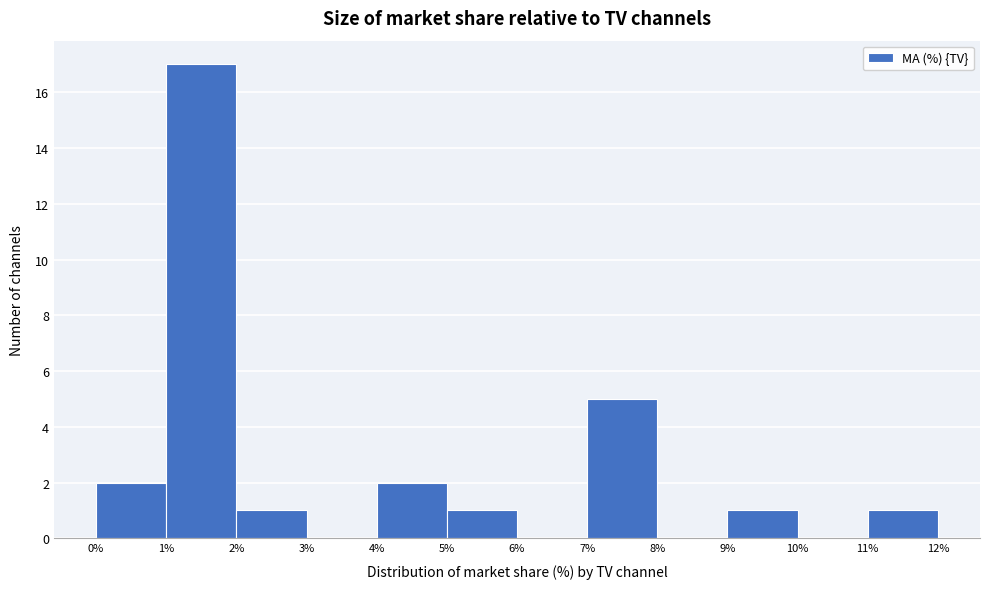

What is the height of the bar covering 4% to 5% on the x-axis? The values are not printed on the chart, so give them approximately, as read against the axis.

2